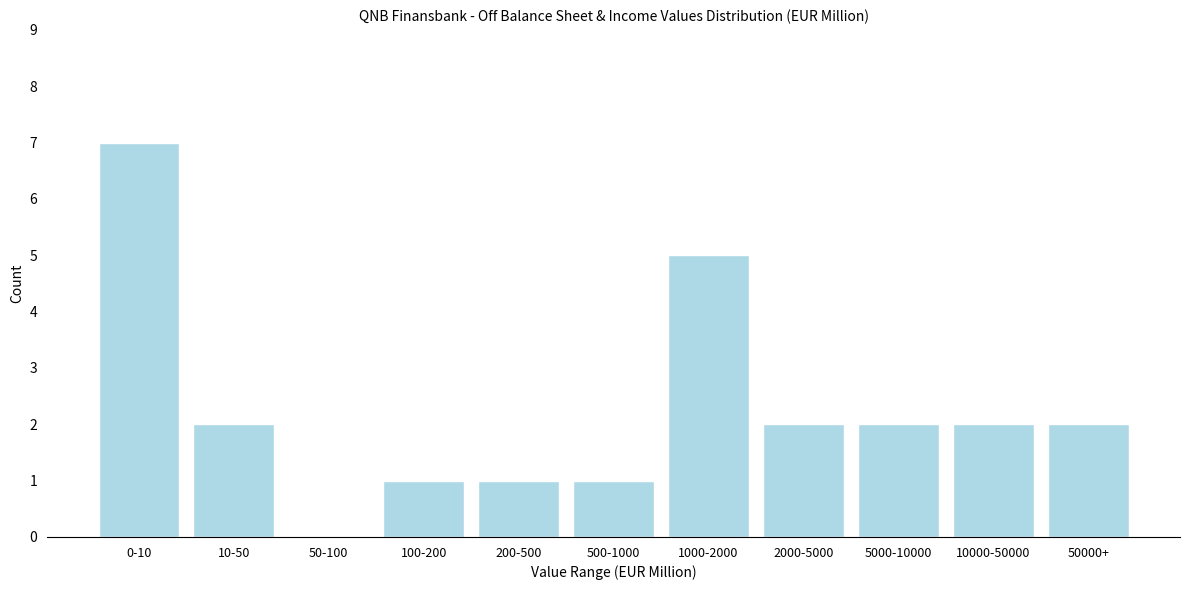

Reading right to left, transcribe all the data shown in this chart.

50000+=2	10000-50000=2	5000-10000=2	2000-5000=2	1000-2000=5	500-1000=1	200-500=1	100-200=1	50-100=0	10-50=2	0-10=7